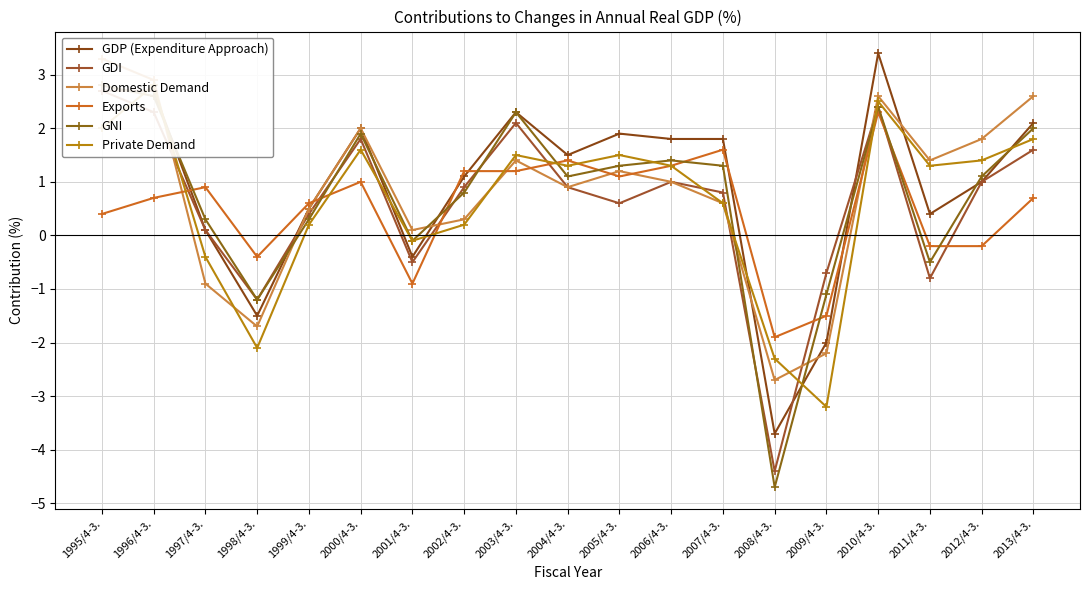

What is the value of the GDP (Expenditure Approach) point at the 2nd from the left?

2.7